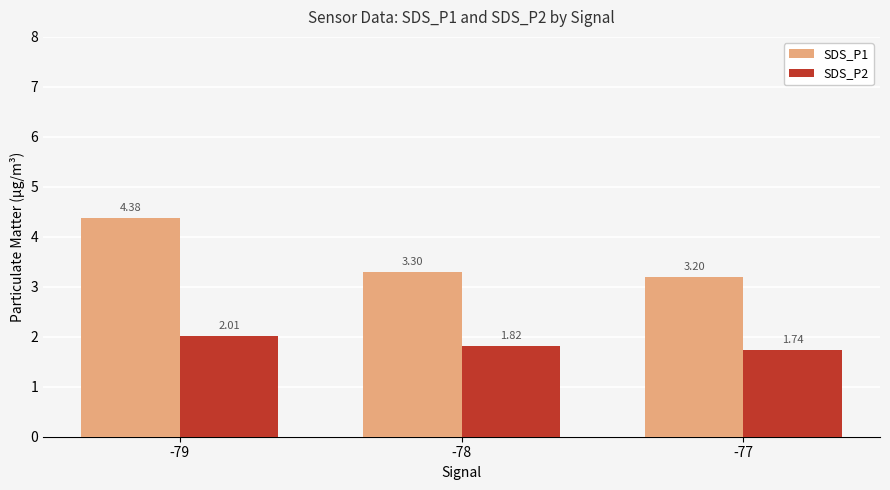

How many bars are there in total?

6